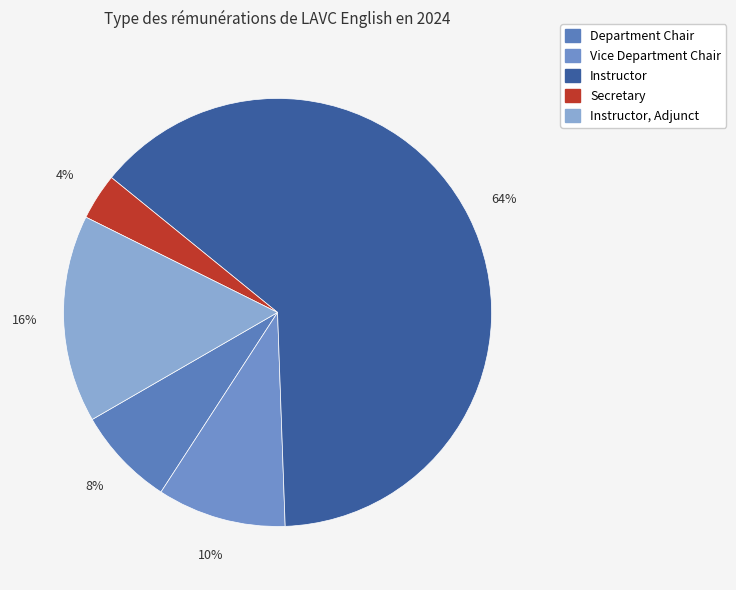

How many slices are in this pie chart?

5